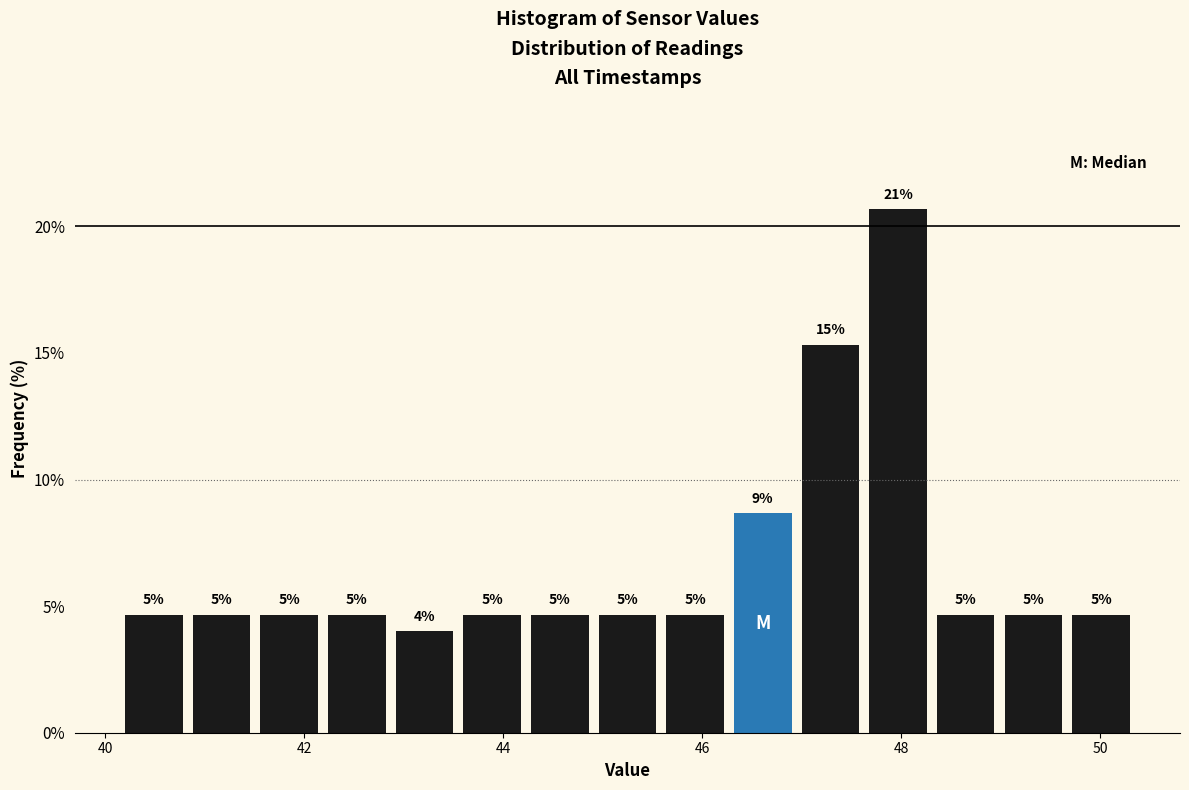

Read against the x-axis, roughly where is the centre of the tallest bar?

48.0